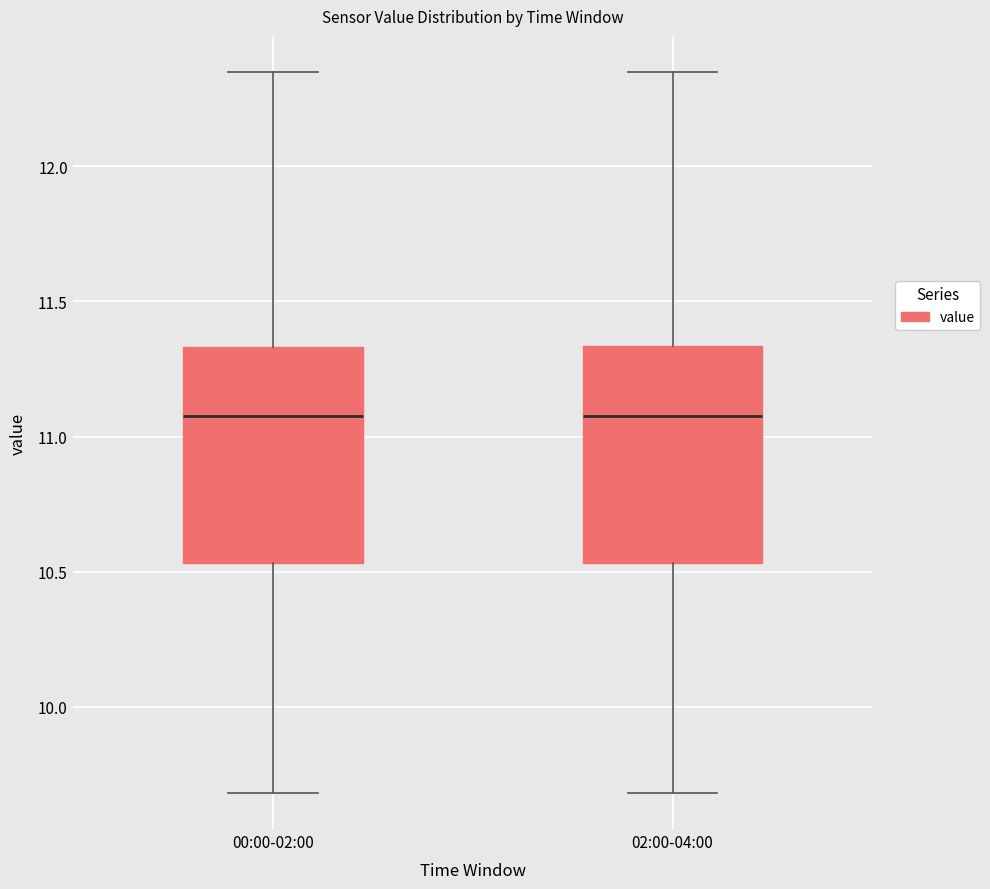

Reading left to right, read every box against the y-axis: the position of its median line, the range the box covers, and the ends of its whiskers. The values are not printed on the chart, so give them approximately, as read against the axis.

00:00-02:00: median 11.10, box 10.55 to 11.35, whiskers 9.70 to 12.35
02:00-04:00: median 11.10, box 10.55 to 11.35, whiskers 9.70 to 12.35